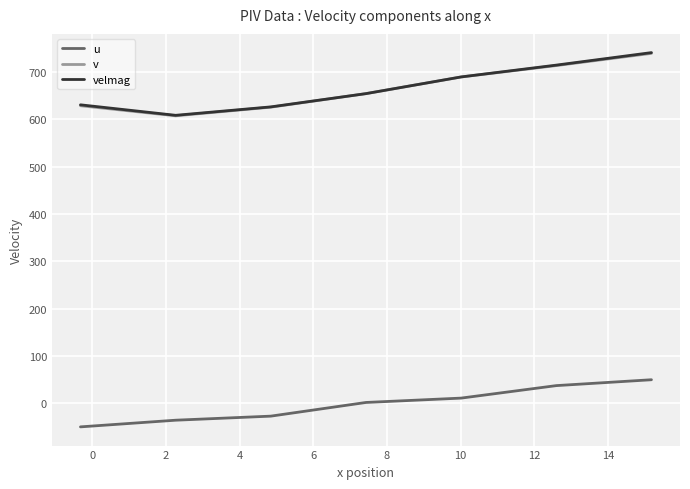

True or false: velmag and v intersect in this chart.

False